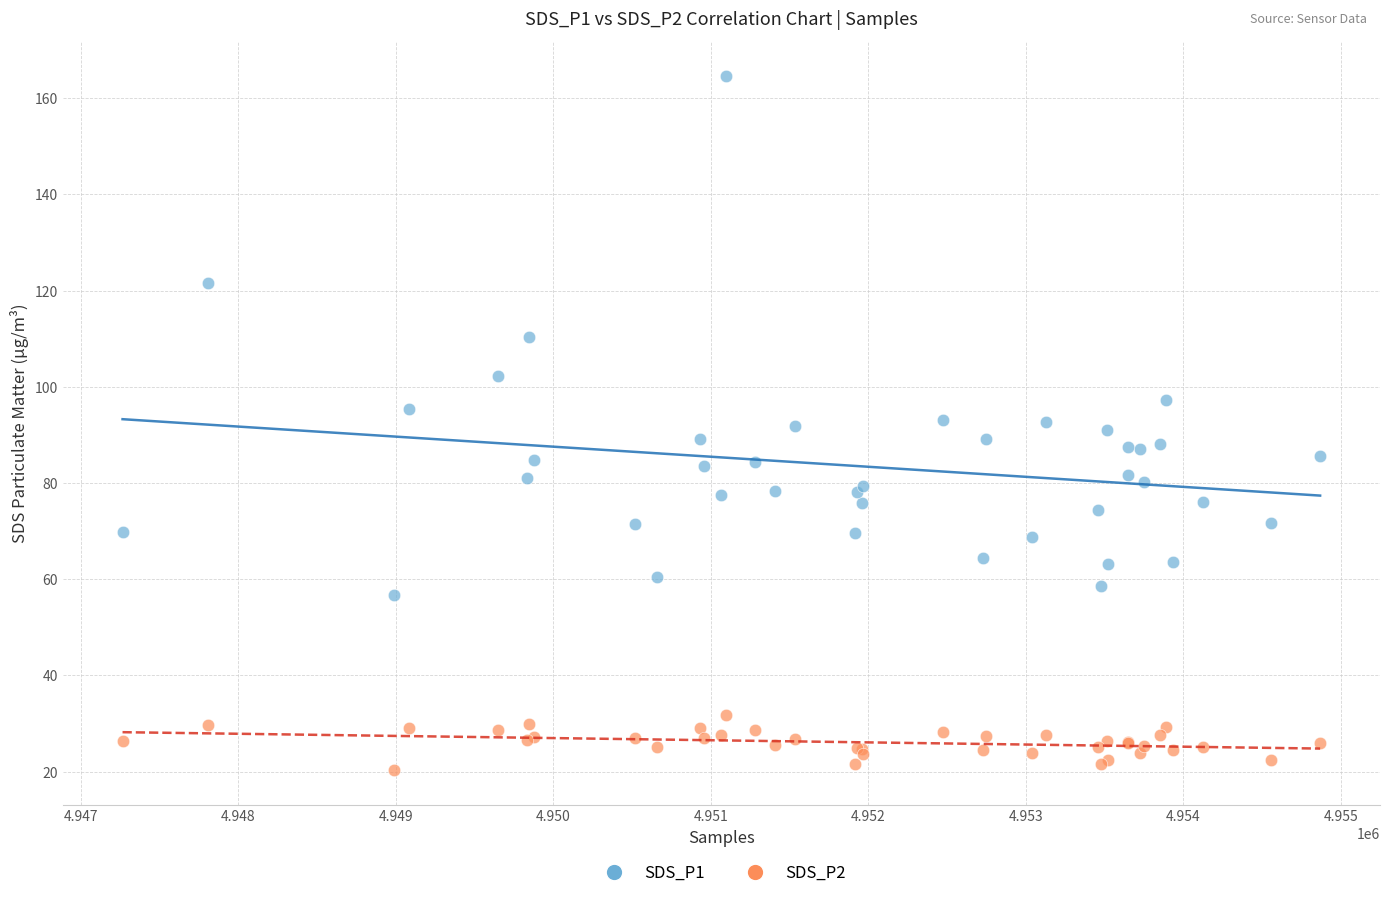

Which series reaches the minimum Y coordinate?

SDS_P2